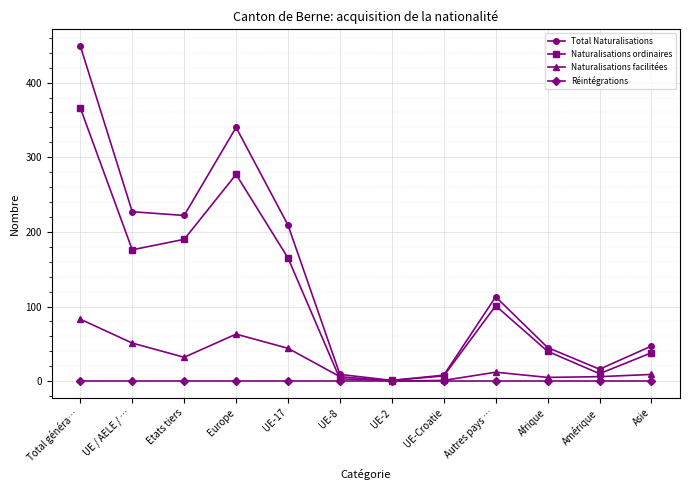

At which category does Total Naturalisations reach its first local peak?

Europe